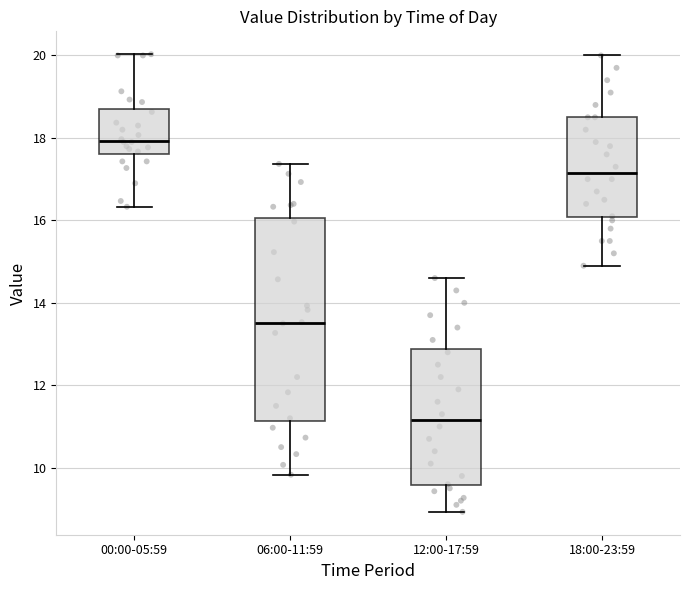

Reading left to right, read every box against the y-axis: the position of its median line, the range the box covers, and the ends of its whiskers. The values are not printed on the chart, so give them approximately, as read against the axis.

00:00-05:59: median 18.0, box 17.6 to 18.6, whiskers 16.4 to 20.0
06:00-11:59: median 13.6, box 11.2 to 16.0, whiskers 9.8 to 17.4
12:00-17:59: median 11.2, box 9.6 to 12.8, whiskers 9.0 to 14.6
18:00-23:59: median 17.2, box 16.0 to 18.6, whiskers 15.0 to 20.0